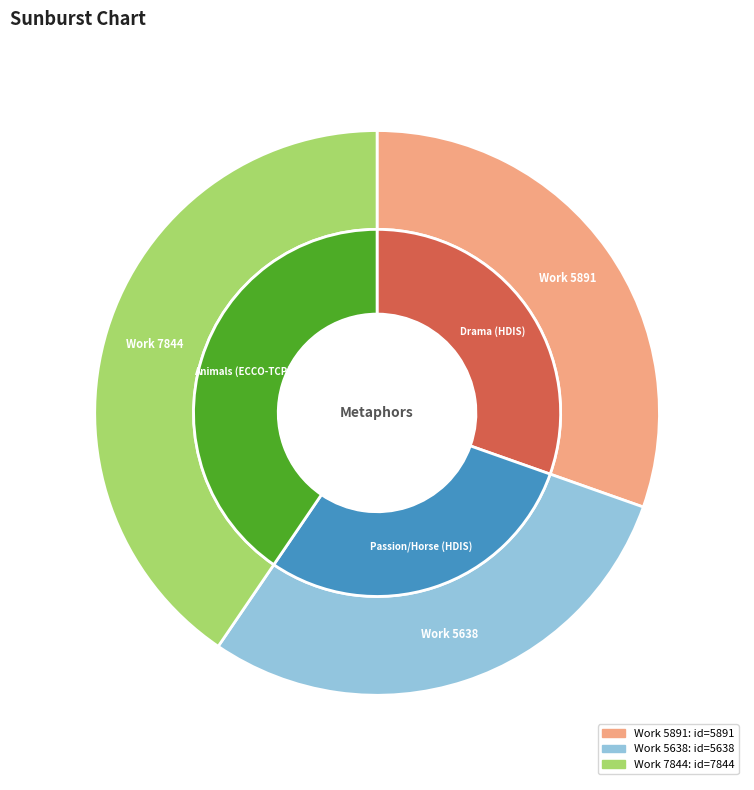

To the nearest percent, what is the combined percentage of Work 5891 and Work 7844?

71%